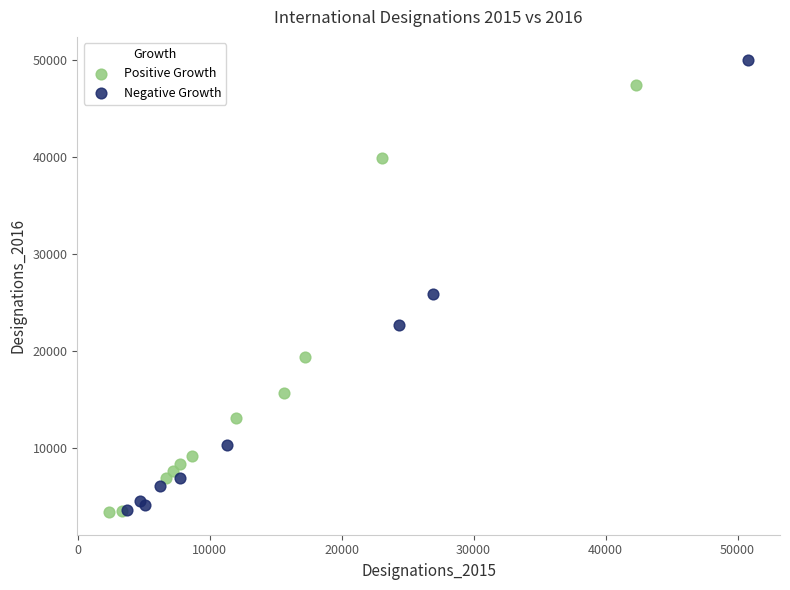

Which series has the widest spread of Y values?

Negative Growth